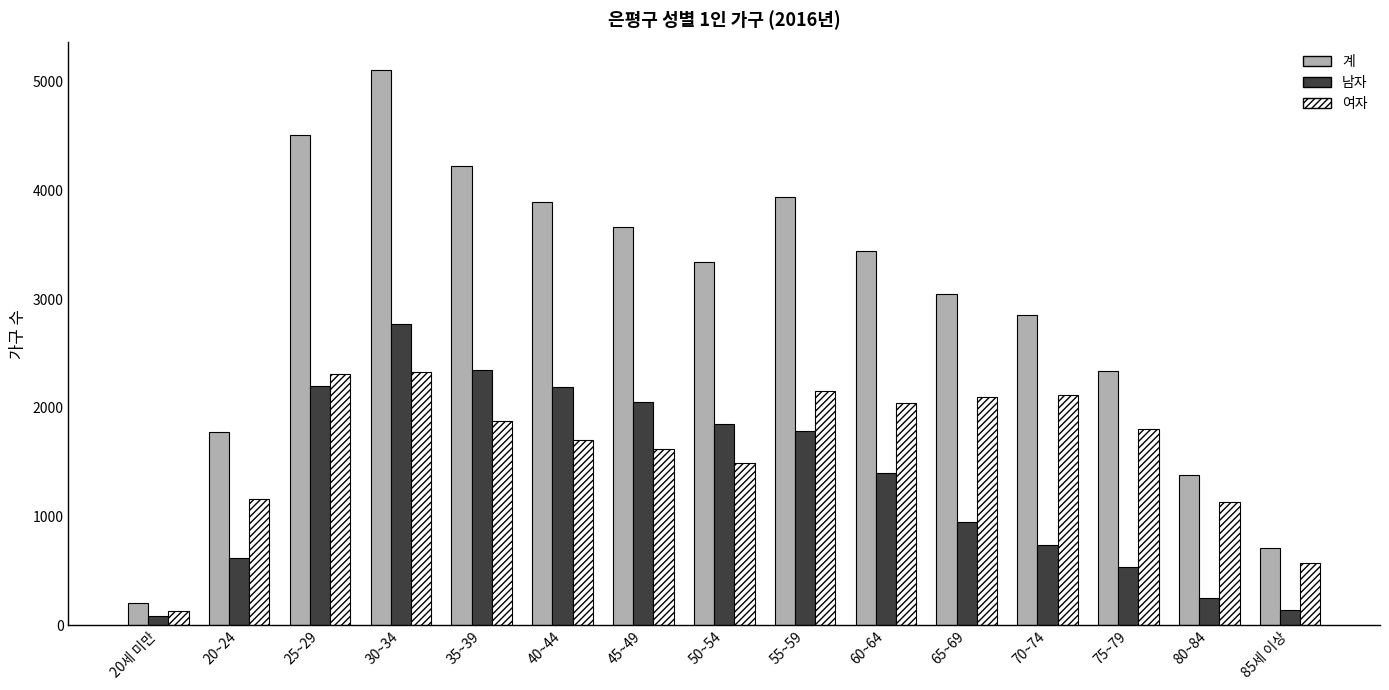

What is the difference between the second highest and second lowest values in the 여자 series?

1741